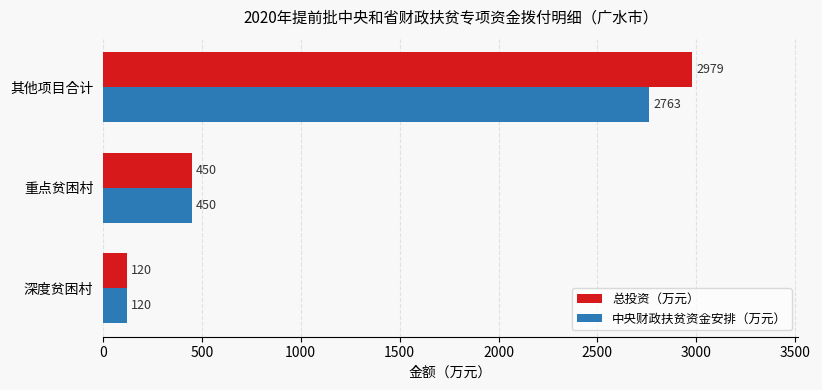

What is the highest value of the 中央财政扶贫资金安排（万元） series?

2763